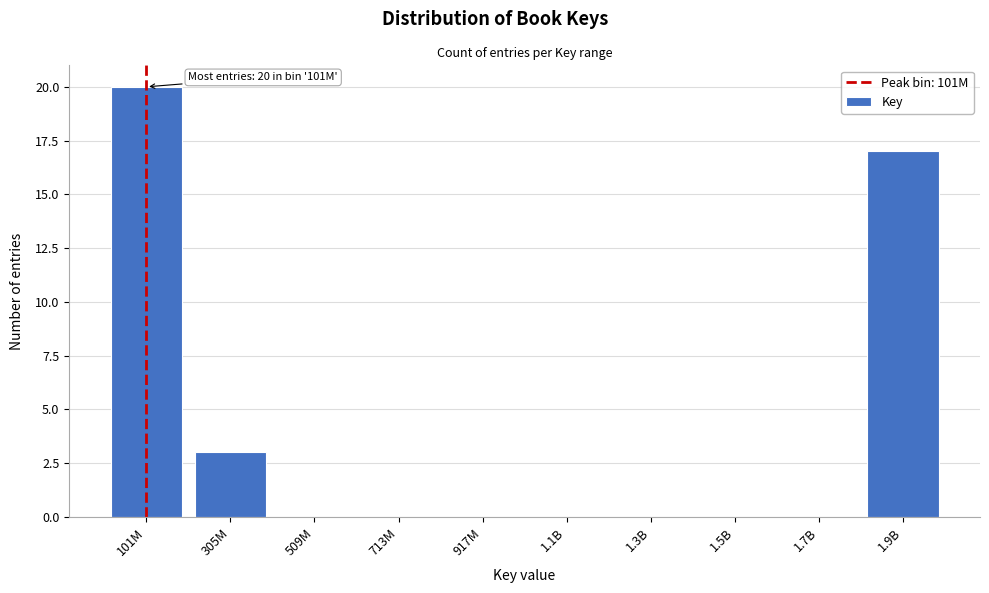

Reading left to right, list all the values displayed in this chart.

101M=20	305M=3	509M=0	713M=0	917M=0	1.1B=0	1.3B=0	1.5B=0	1.7B=0	1.9B=17